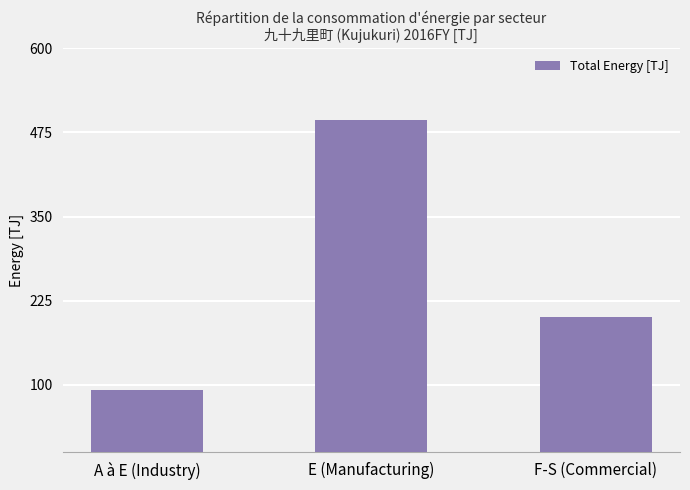

What is the change in value from A à E (Industry) to F-S (Commercial)?

+109.3